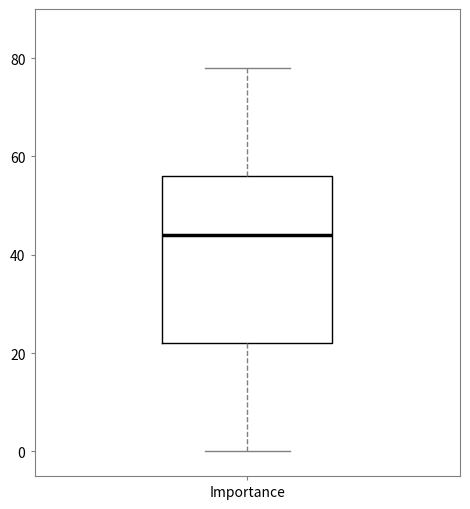

Read this box plot against the y-axis: the position of the median line, the range covered by the box, and the ends of both whiskers. The values are not printed on the chart, so give them approximately, as read against the axis.

median 44, box 22 to 56, whiskers 0 to 78